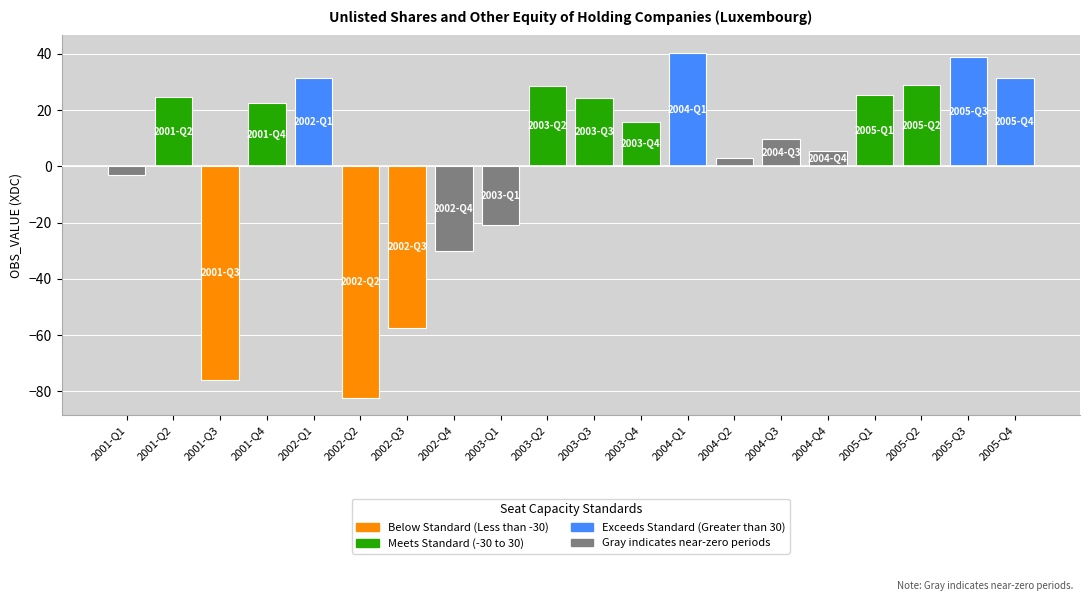

What is the minimum value shown in the chart?

-82.2